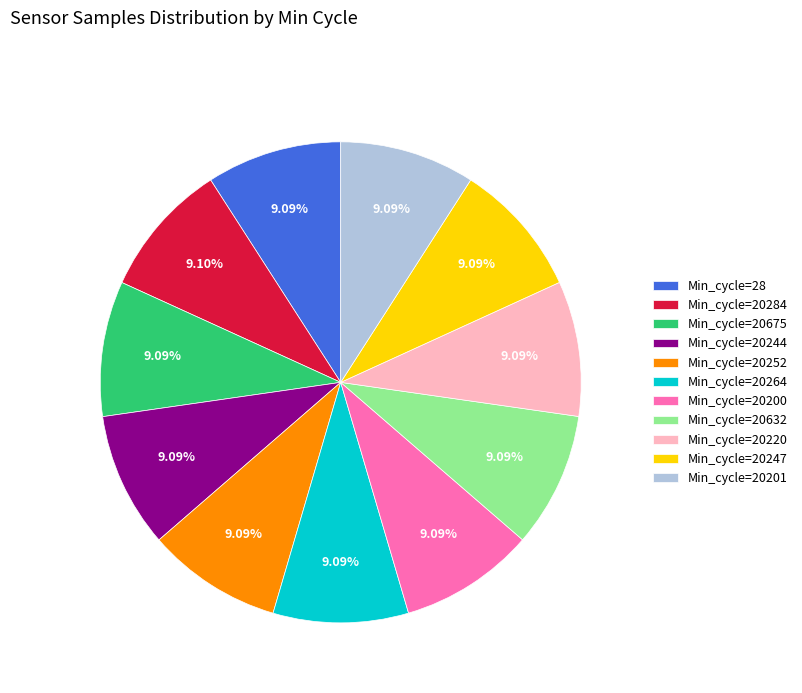

How many slices are in this pie chart?

11